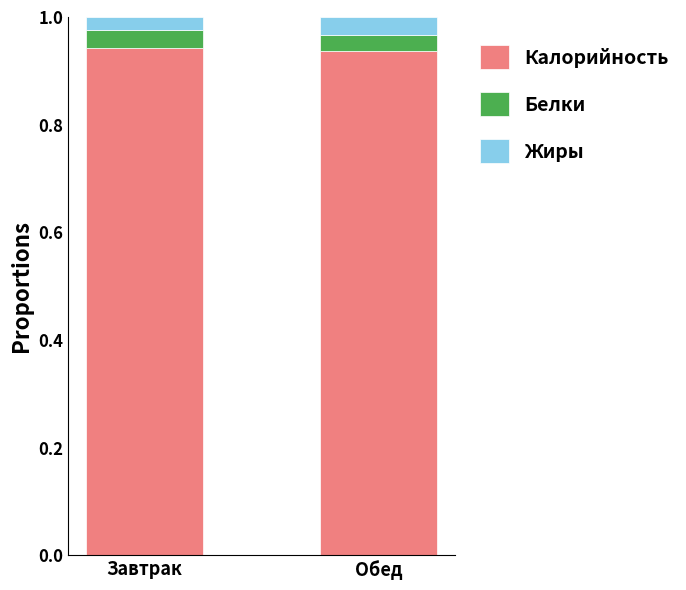

True or false: Калорийность has a value of 1.2 at Обед.

False